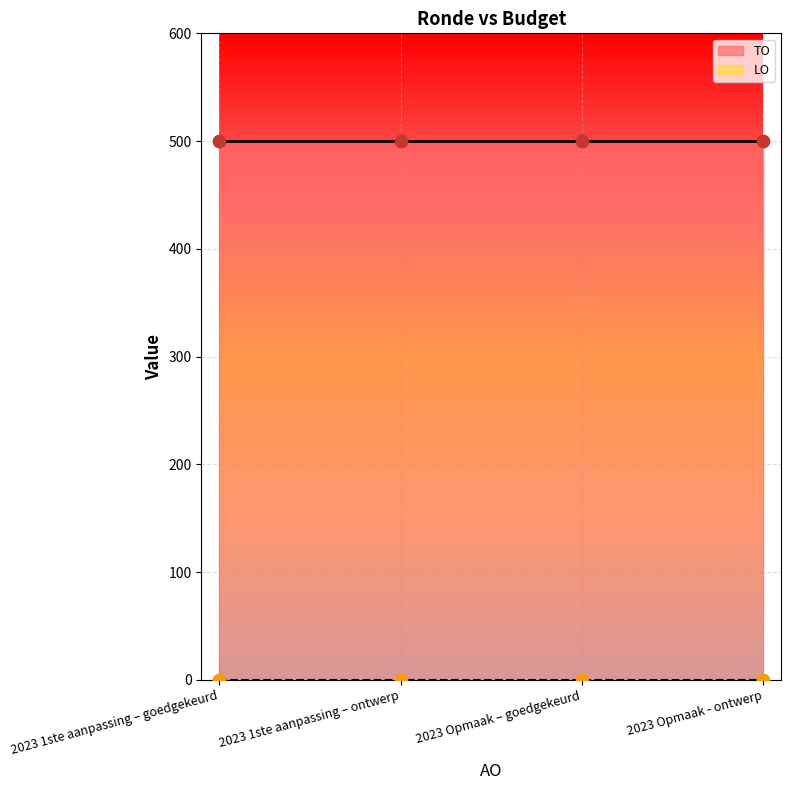

Is the value of TO at 2023 Opmaak - ontwerp greater than the value of LO at 2023 Opmaak - ontwerp?

Yes